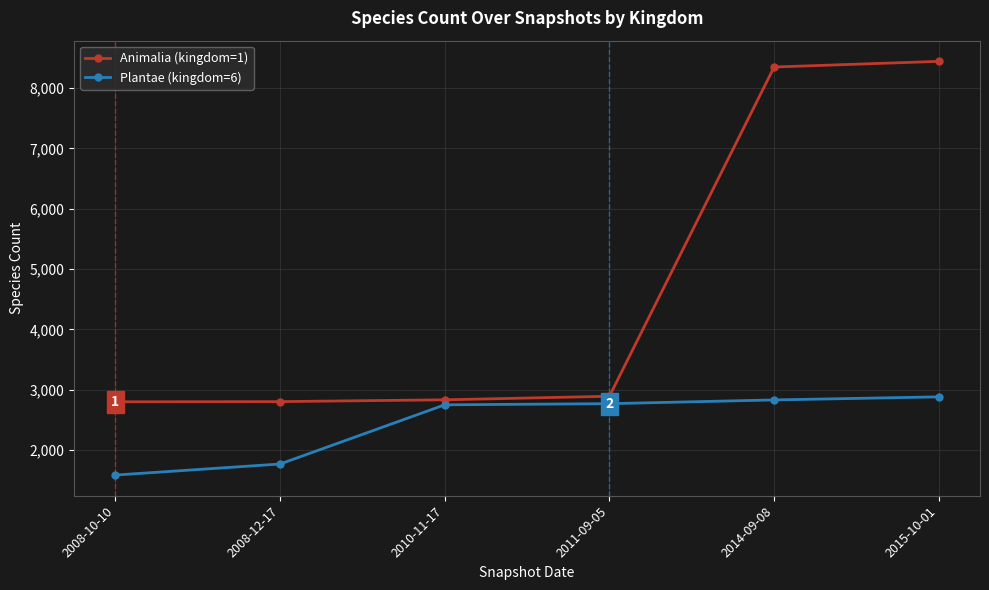

What position from the left is 2015-10-01?

6